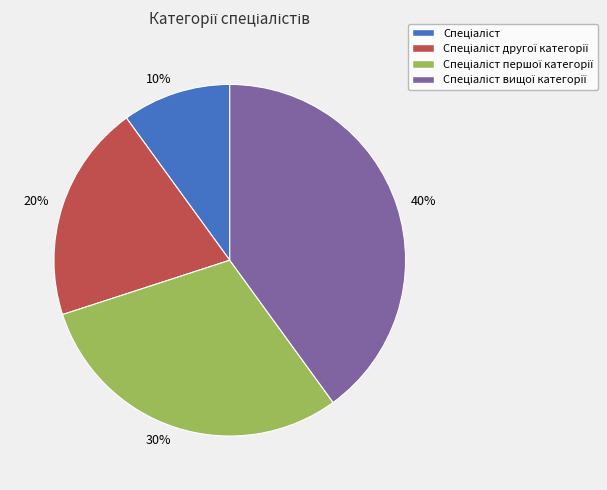

Is there a majority slice in this chart?

No